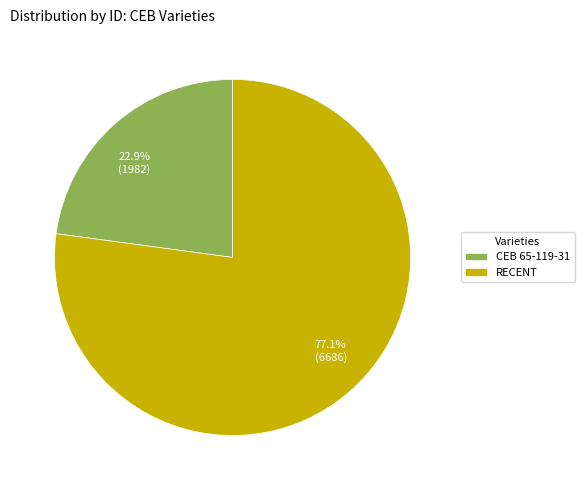

How much of the chart is everything except RECENT?

22.9%